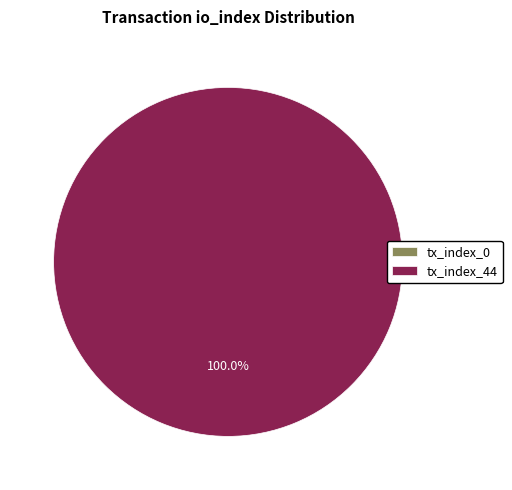

Count the number of slices in the pie.

2